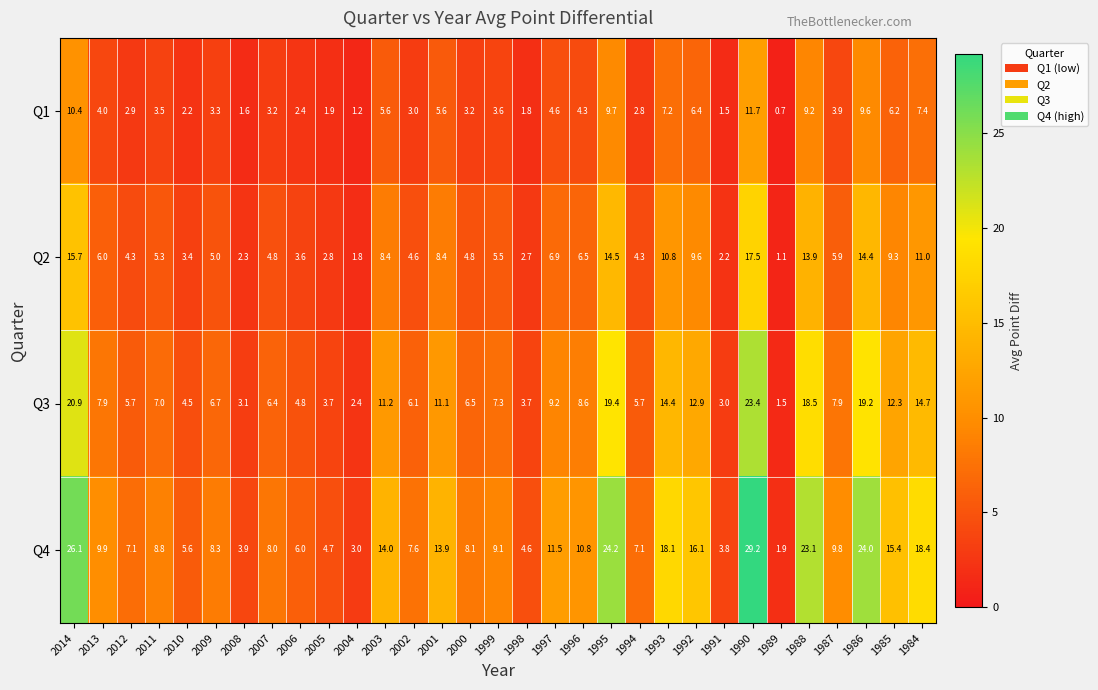

True or false: Q4 has a value of 8.8 at 2011.

True